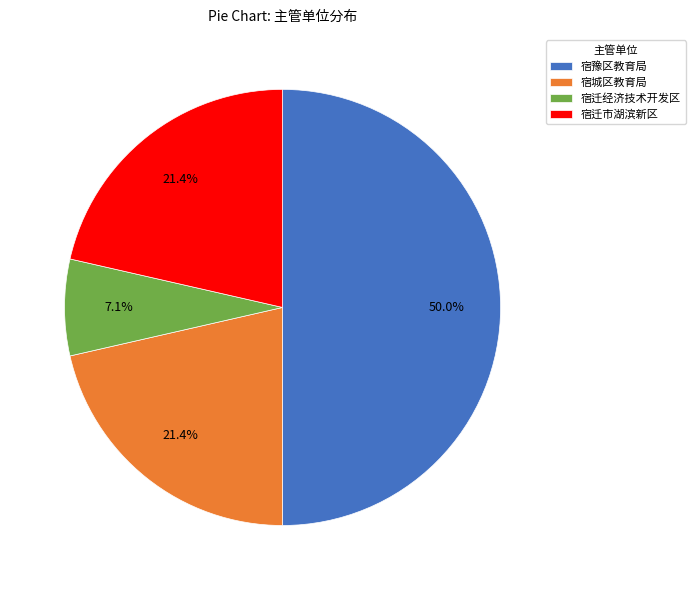

How many slices are in this pie chart?

4